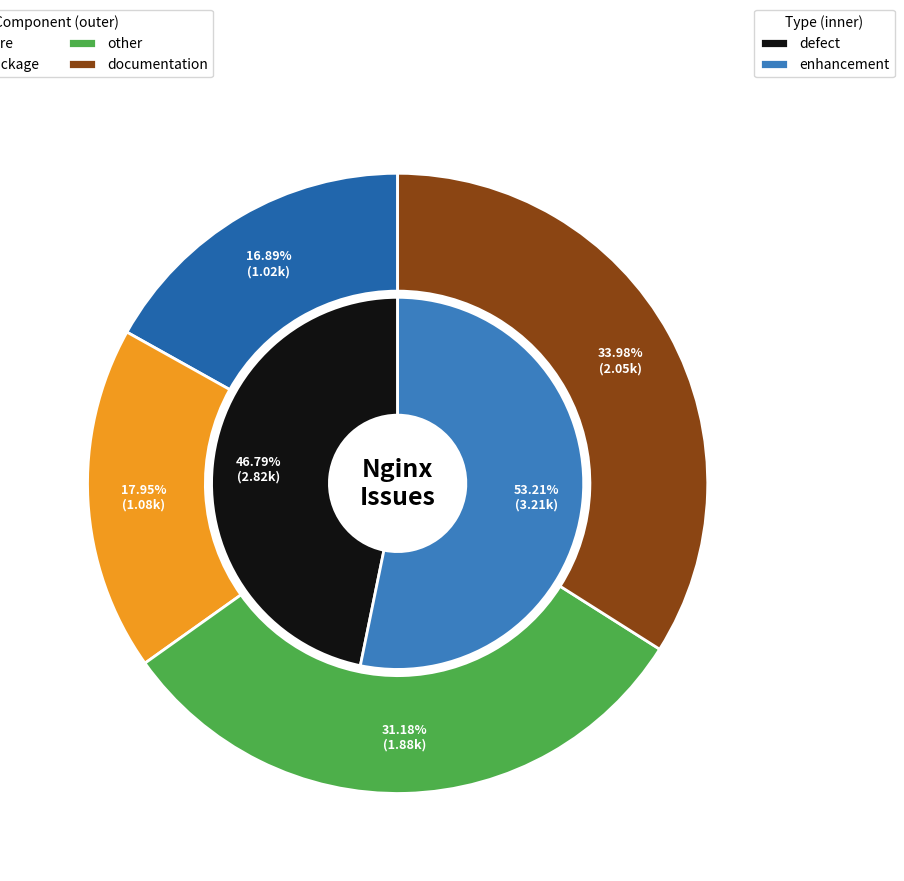

What is the change in value from nginx-core to other?

+1107